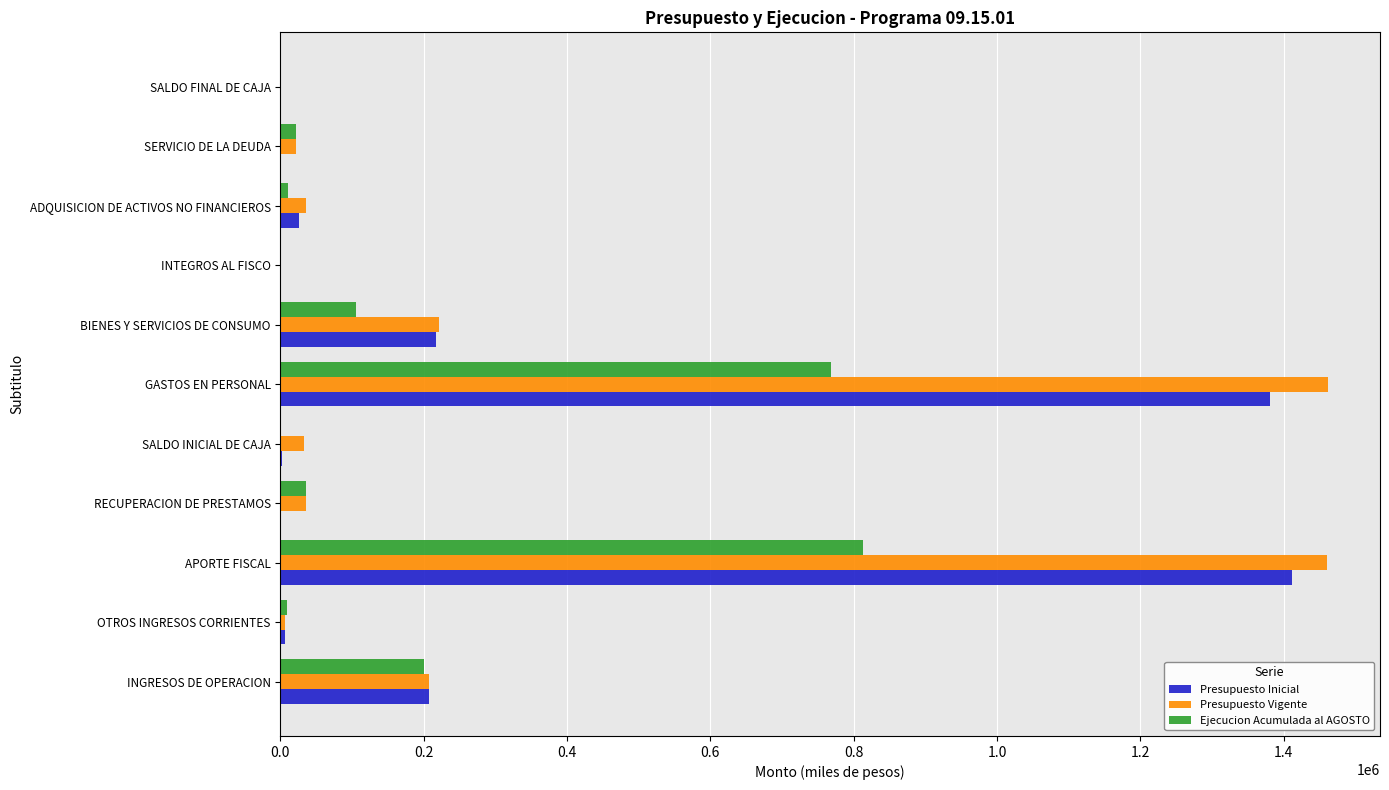

What is the sum of all Presupuesto Inicial values?

3253736